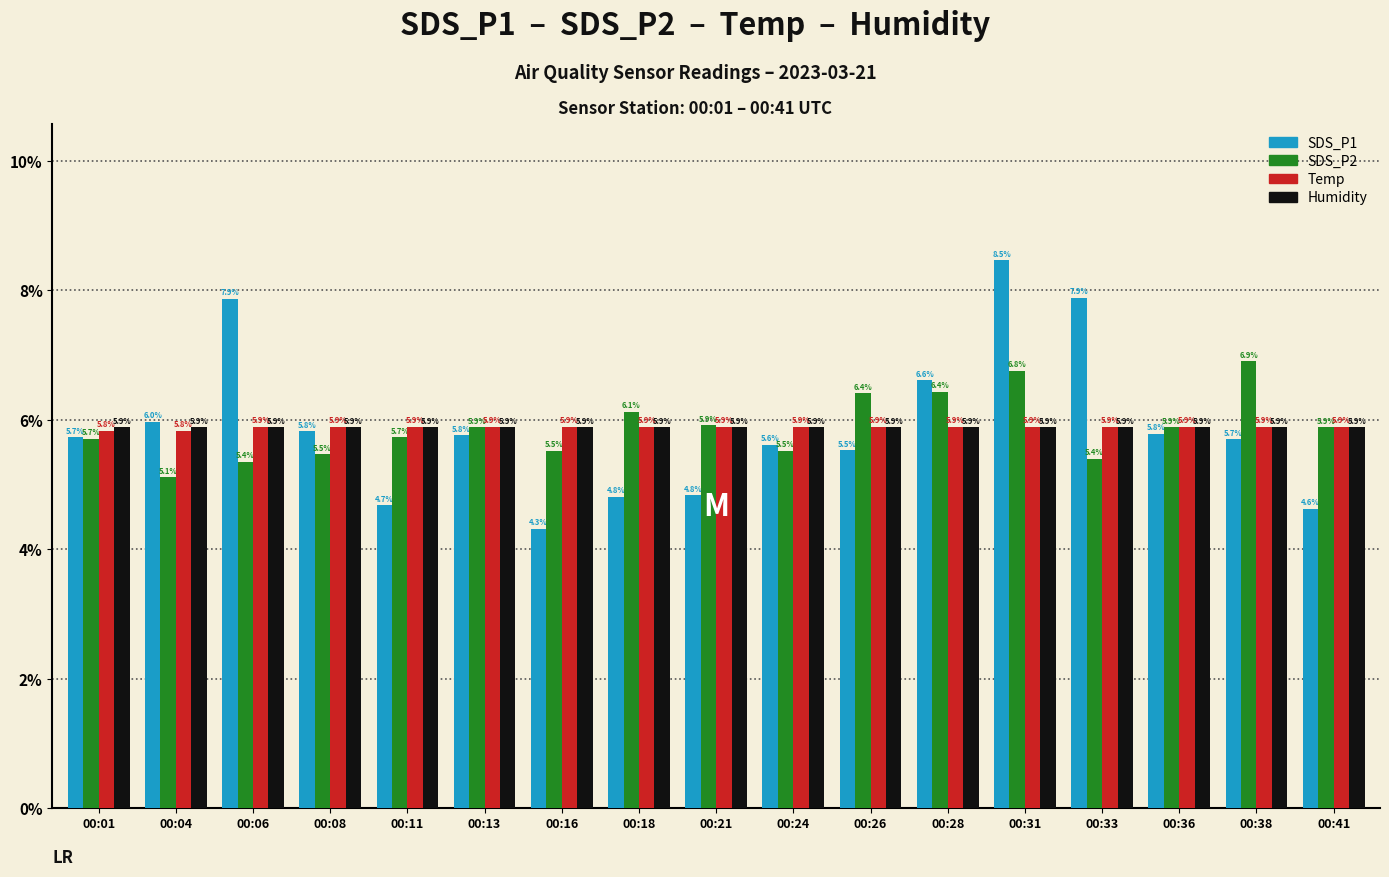

What is the sum of the Temp values at 00:38 and 00:01?

11.7